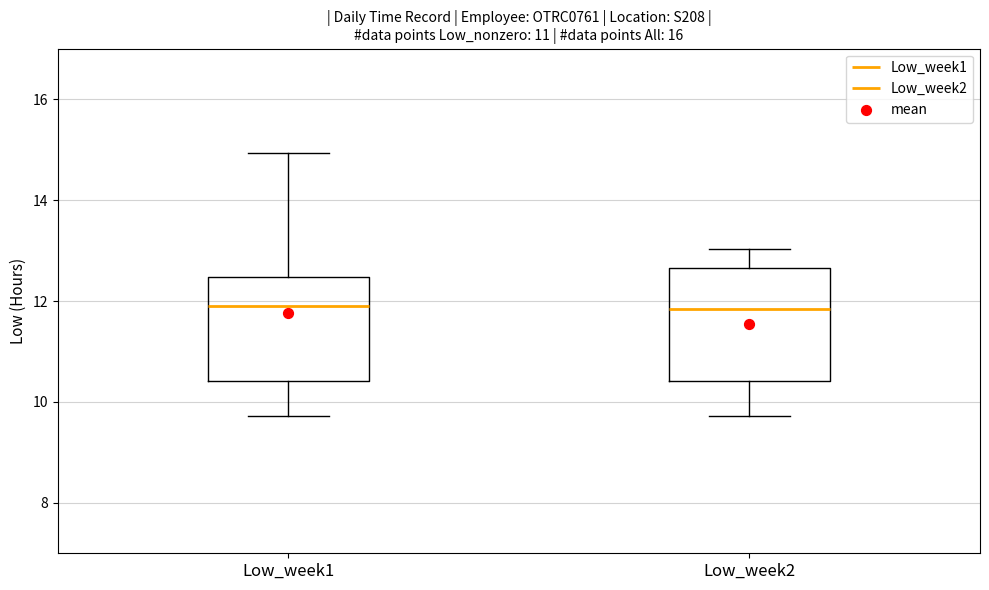

Reading left to right, transcribe this box plot: for each box, give where its median line is, the range the box spans, and where its two whiskers end, as read against the y-axis. The values are not printed on the chart, so give them approximately, as read against the axis.

Low_week1: median 12.0, box 10.4 to 12.4, whiskers 9.8 to 15.0
Low_week2: median 11.8, box 10.4 to 12.6, whiskers 9.8 to 13.0